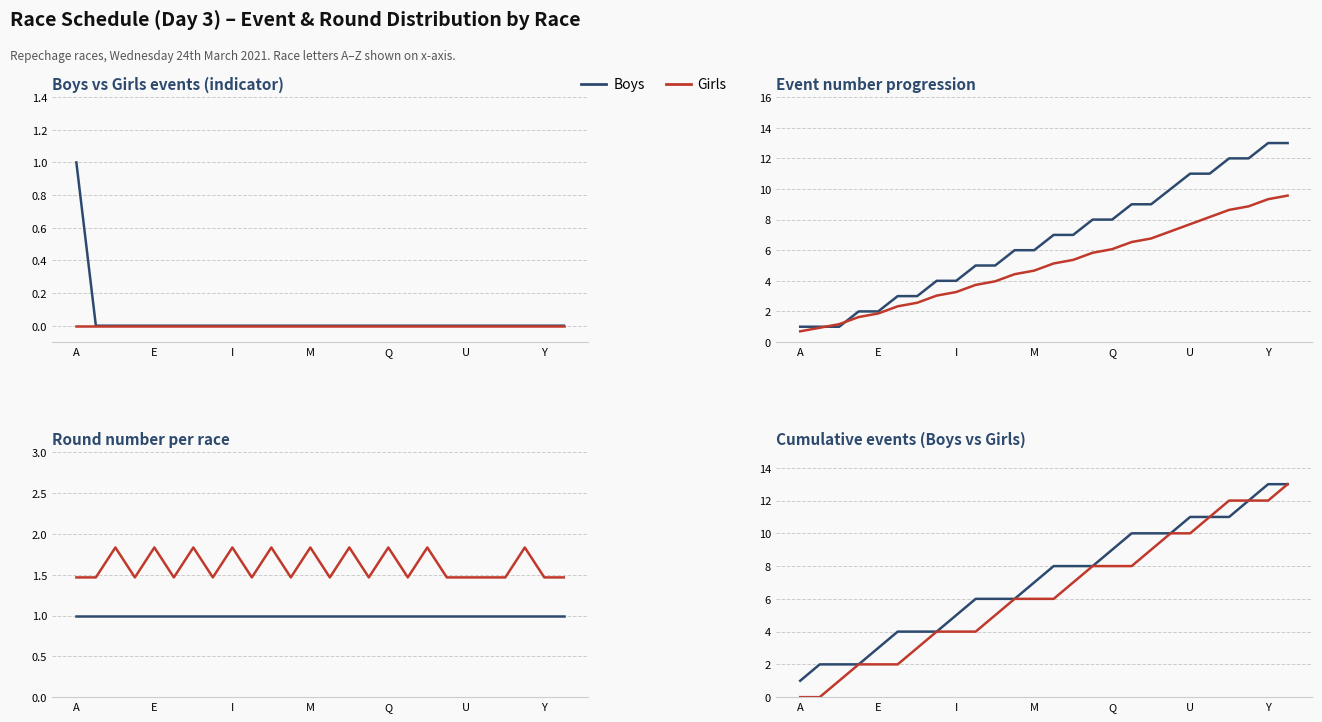

Rank the series at 13 from lowest to highest value.

Girls, Boys